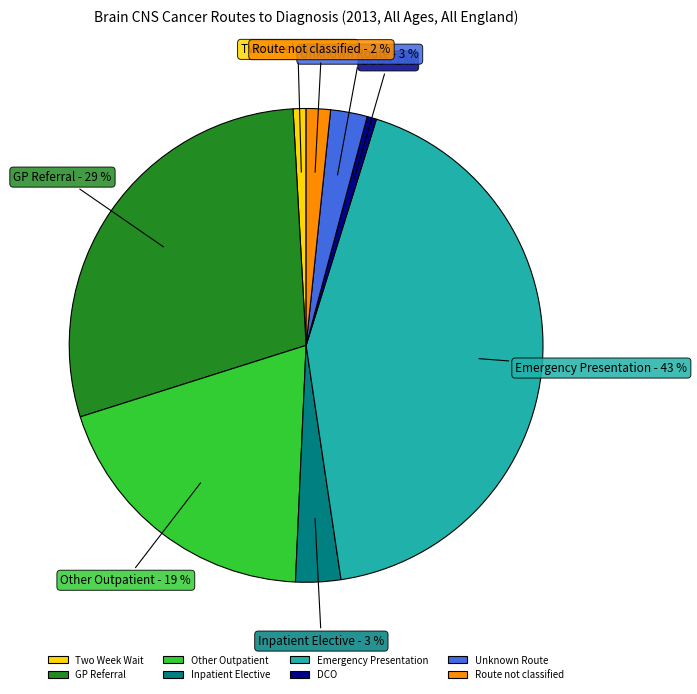

To the nearest percent, what portion does Inpatient Elective represent?

3%